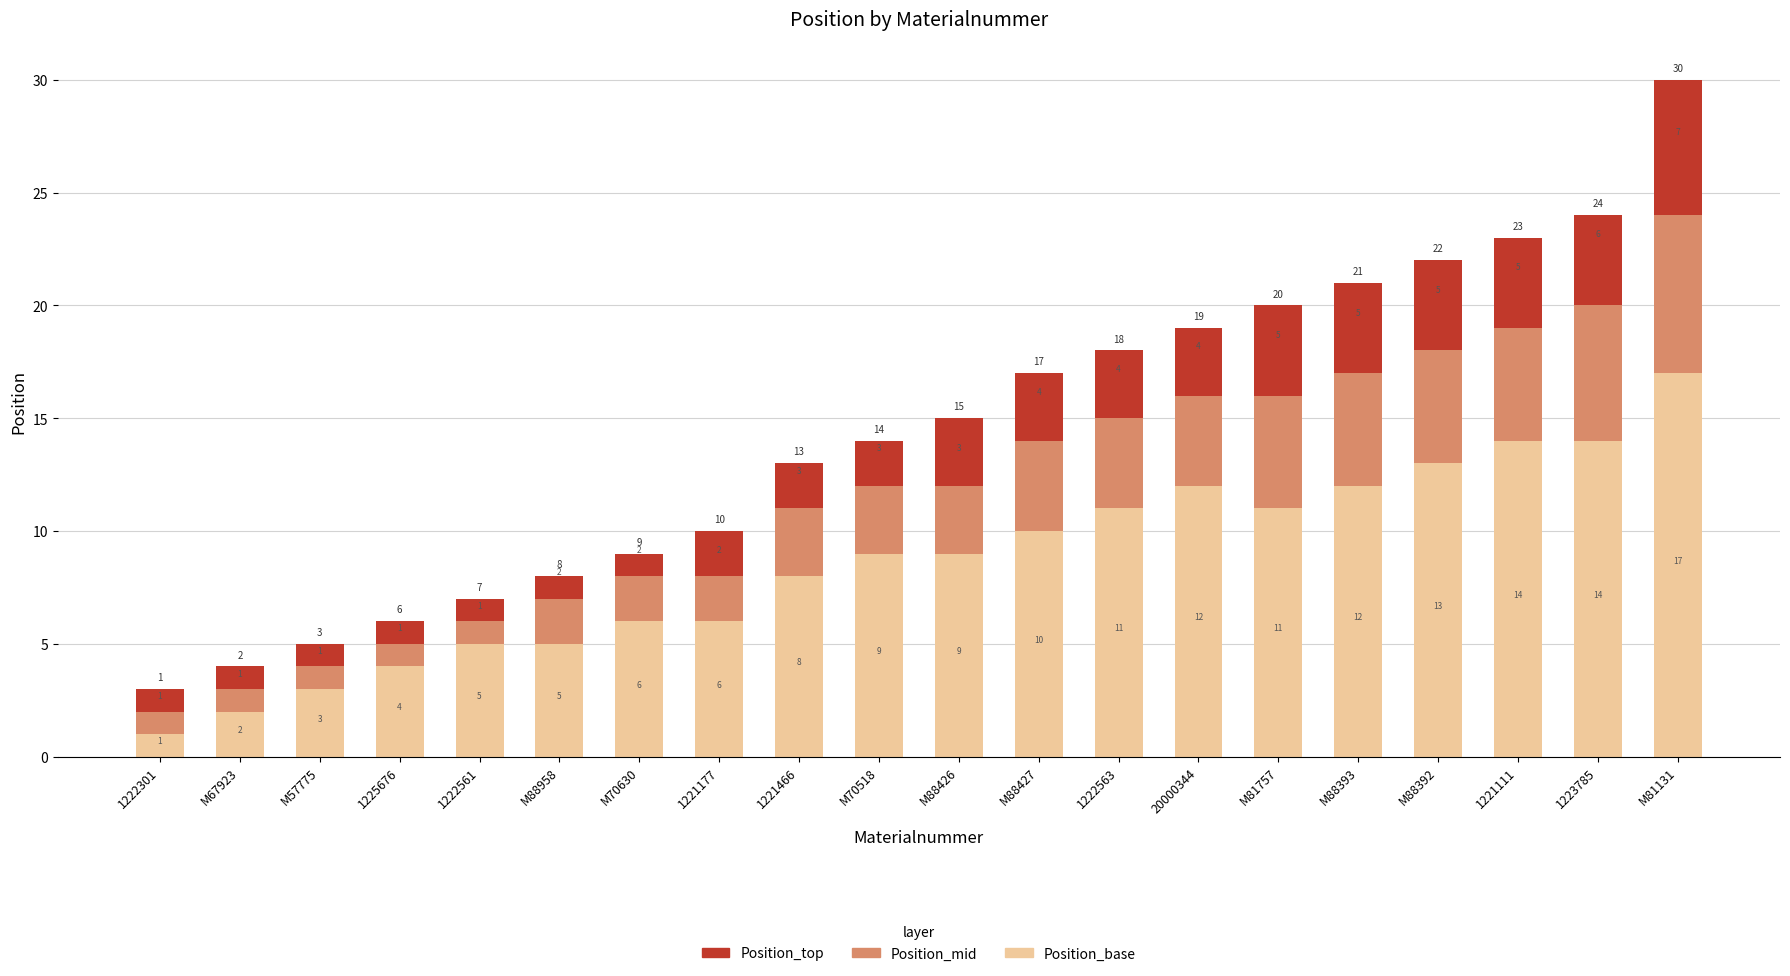

What is the difference between the maximum and minimum values in the Position_base series?

16